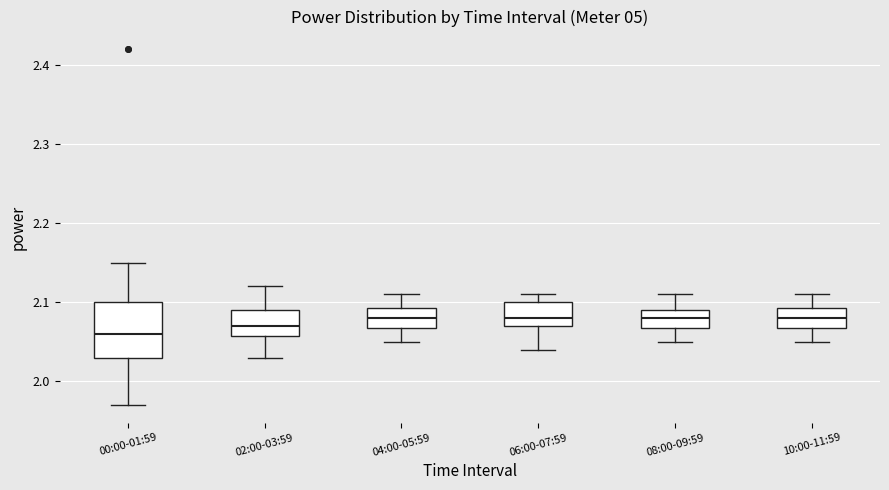

Comparing the boxes themselves (not the whiskers), which one is the tallest?

00:00-01:59